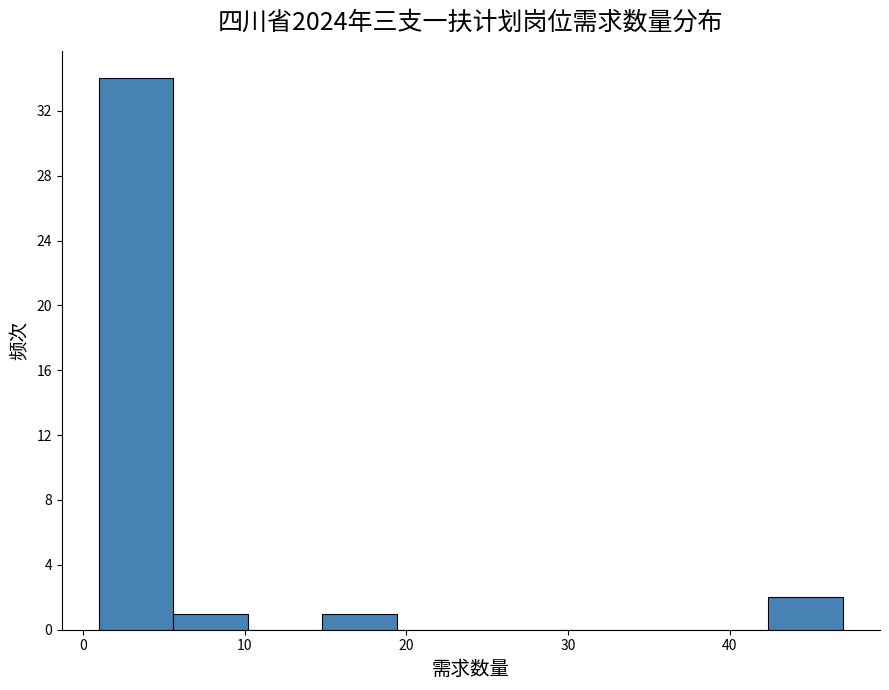

Over which range of the x-axis is the bar tallest?

1.0 to 5.6